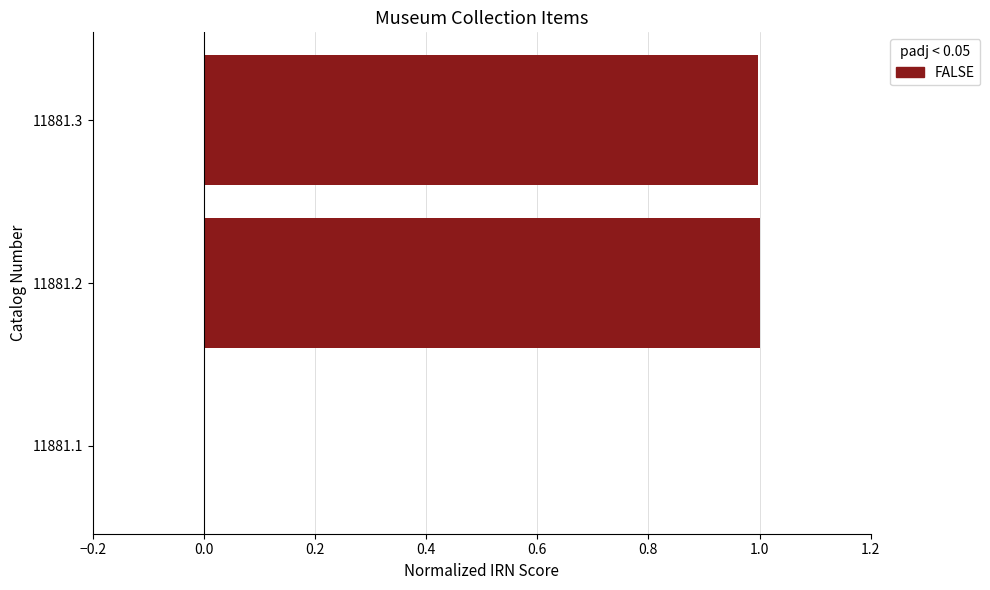

Count the number of categories in the chart.

3